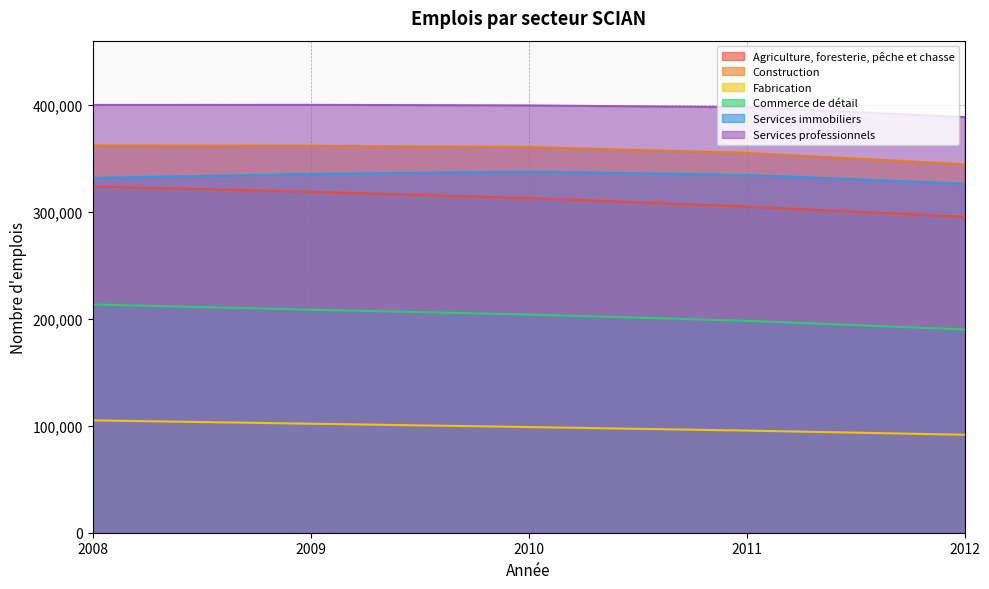

What is the difference between the maximum and second lowest values in the Agriculture, foresterie, pêche et chasse series?

18740